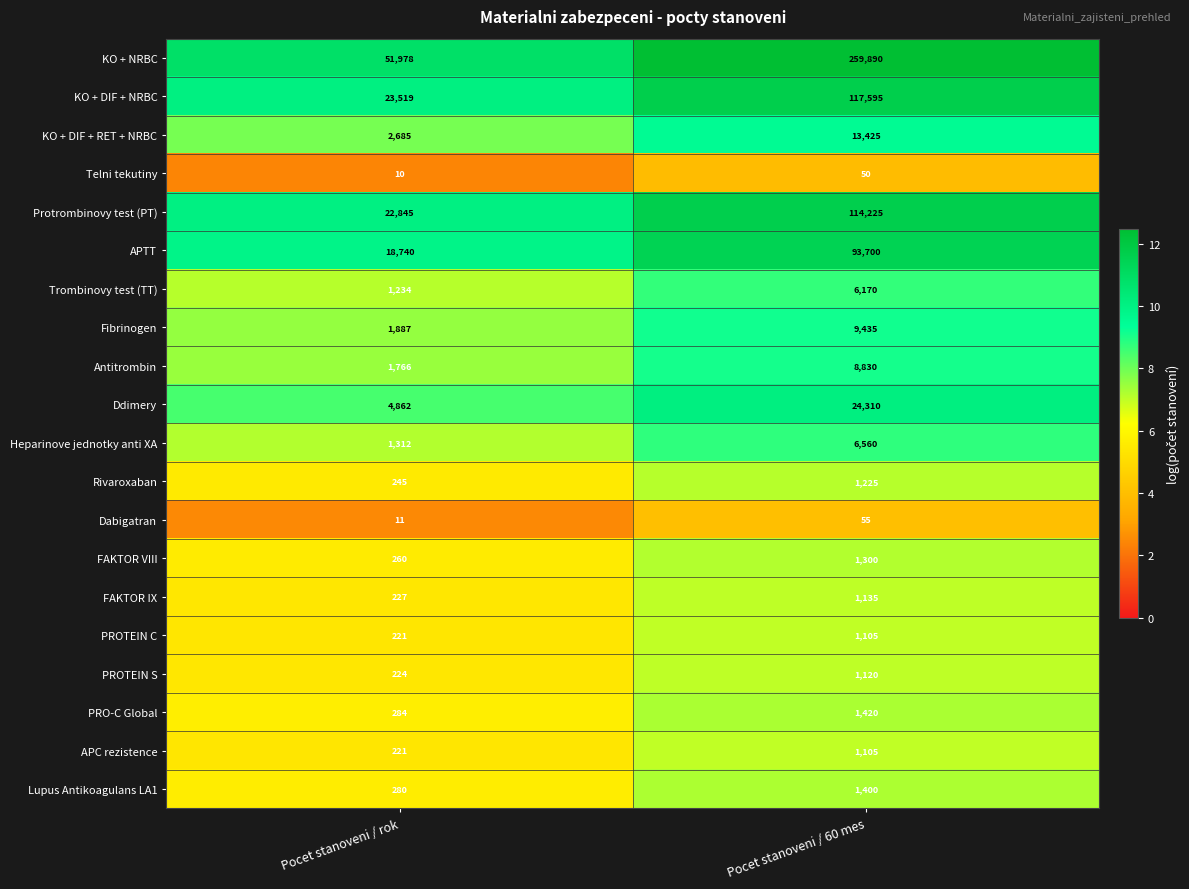

Between Pocet stanoveni / rok and Pocet stanoveni / 60 mes, which series saw the biggest shift?

KO + NRBC